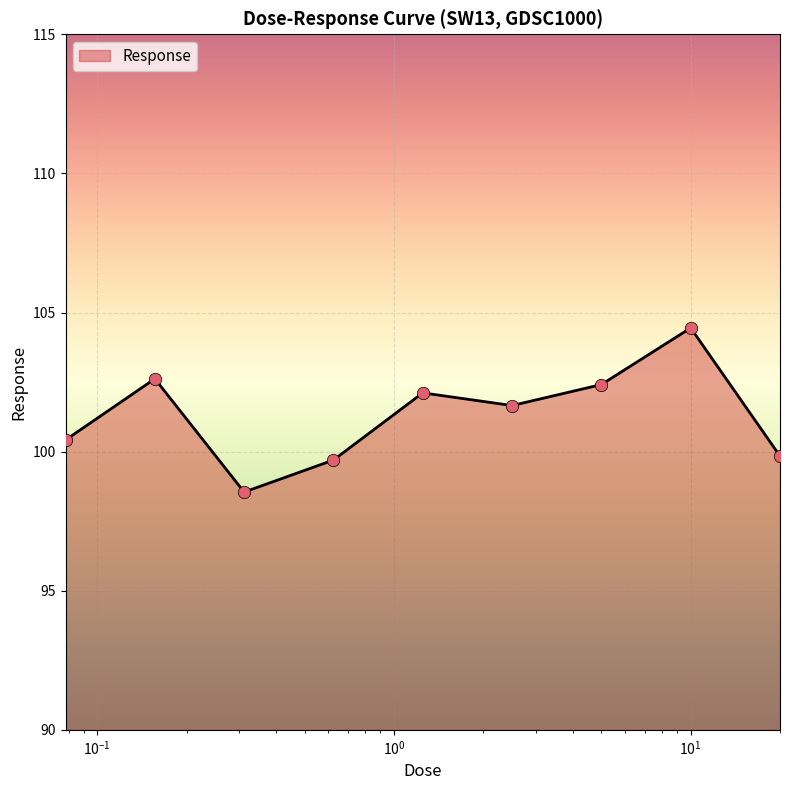

What is the difference between the maximum and minimum values?

5.9